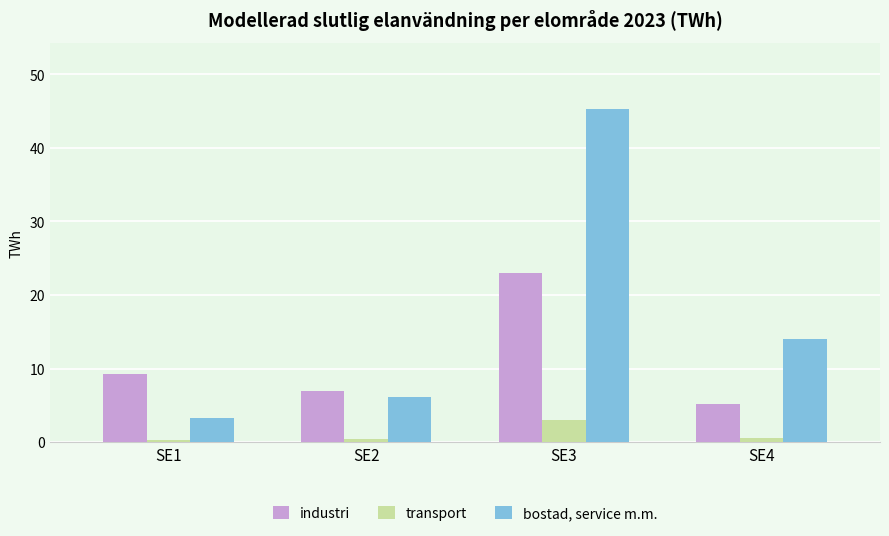

At which category is the sum across all series the highest?

SE3